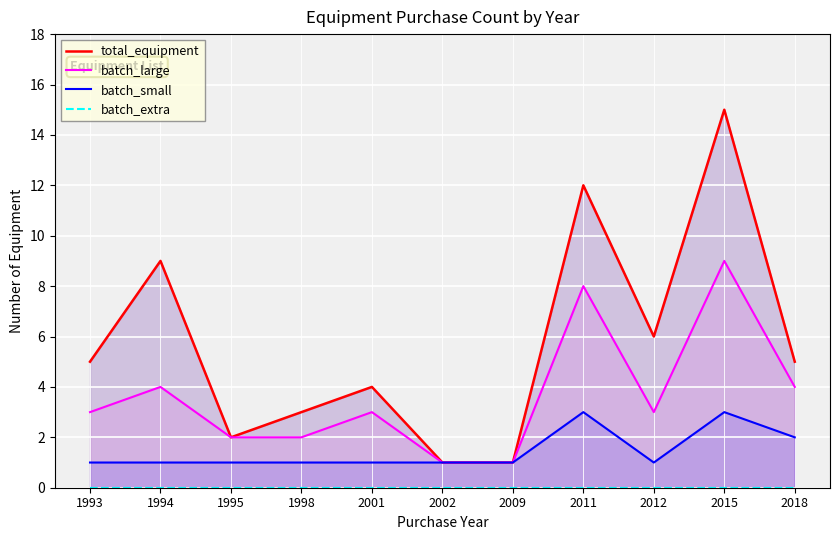

What are all the series names shown in the legend?

total_equipment, batch_large, batch_small, batch_extra